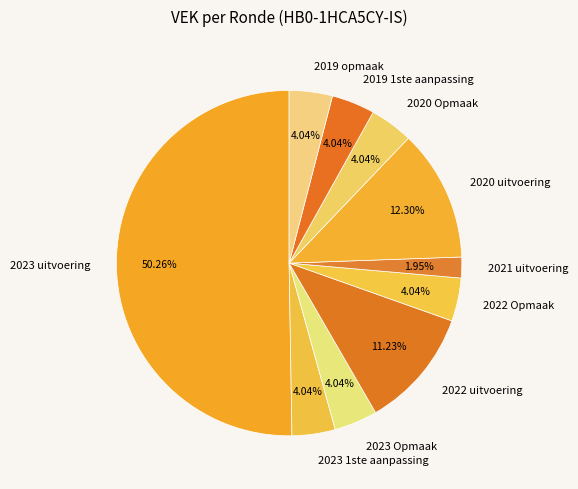

To the nearest percent, what percentage of the pie is 2019 opmaak?

4%